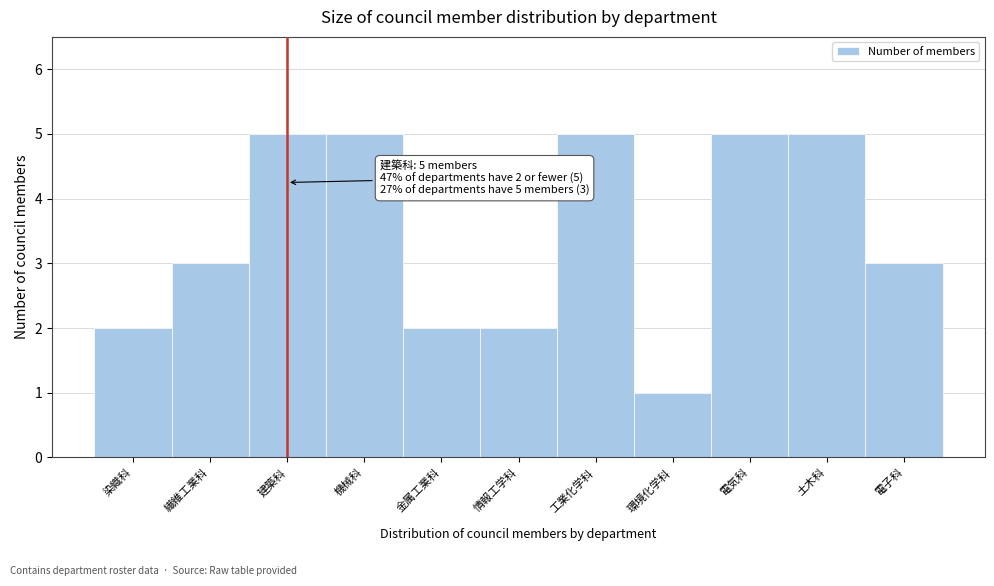

Reading left to right, list all the values displayed in this chart.

2	3	5	5	2	2	5	1	5	5	3